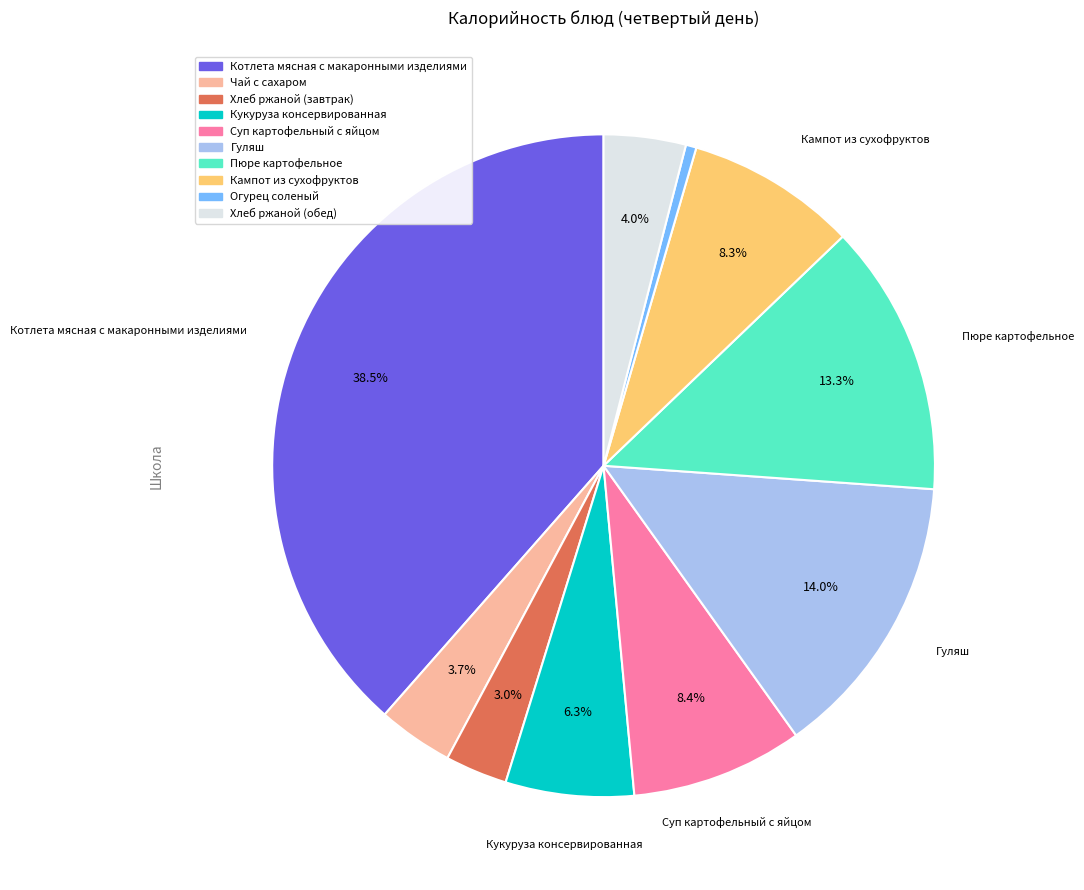

Which has a higher value, Огурец соленый or Котлета мясная с макаронными изделиями?

Котлета мясная с макаронными изделиями